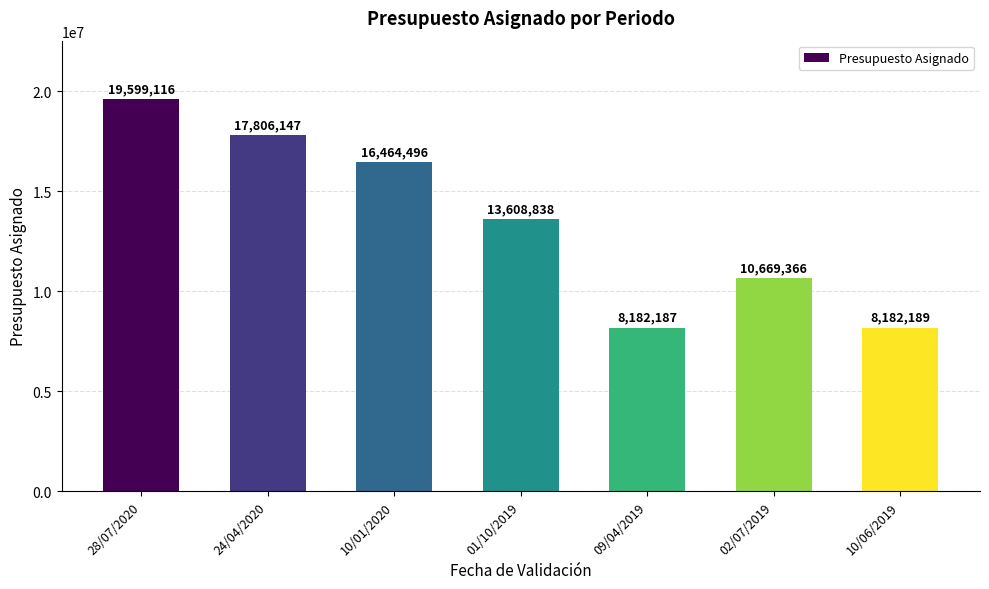

What is the approximate value at 01/10/2019?

13608838